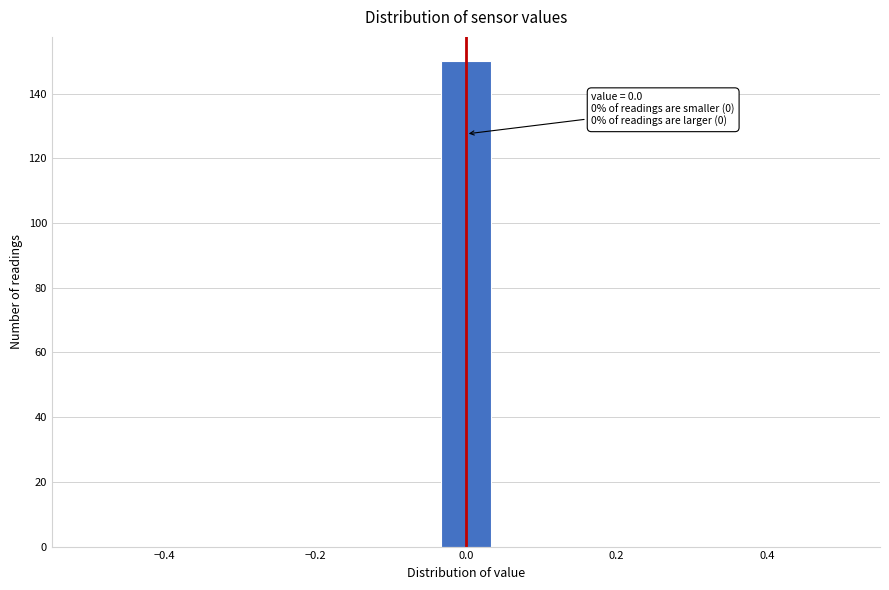

Read against the x-axis, roughly where is the centre of the tallest bar?

0.00